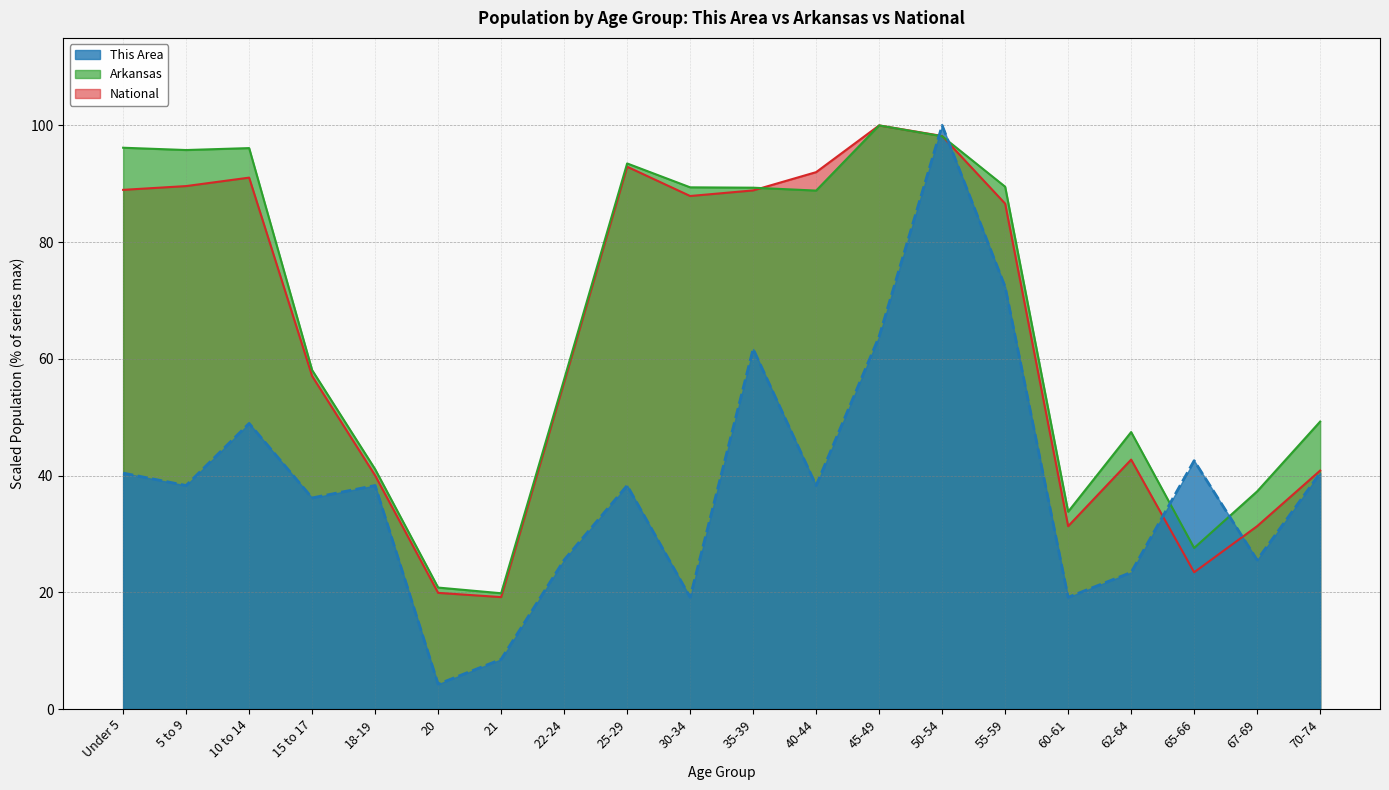

At Under 5, list the series in order from largest to smallest.

Arkansas, National, This Area